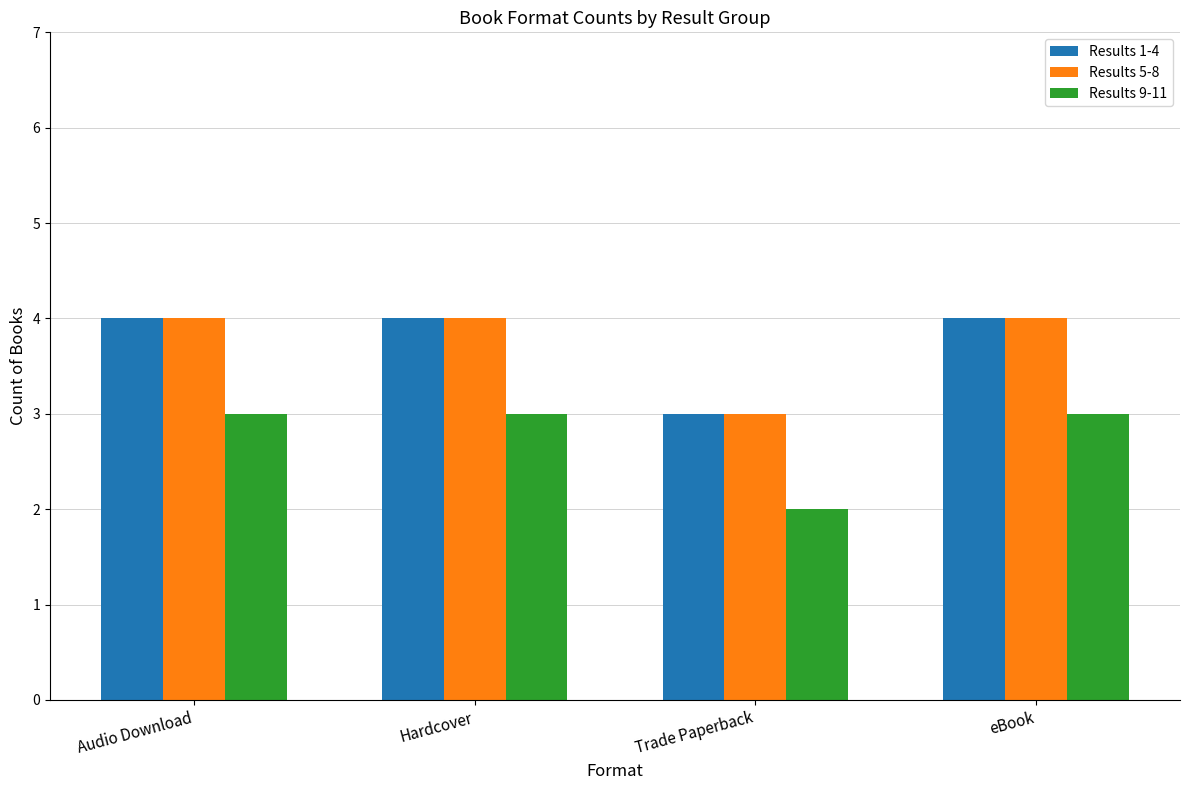

At which label is Results 5-8 closest to 3?

Trade Paperback